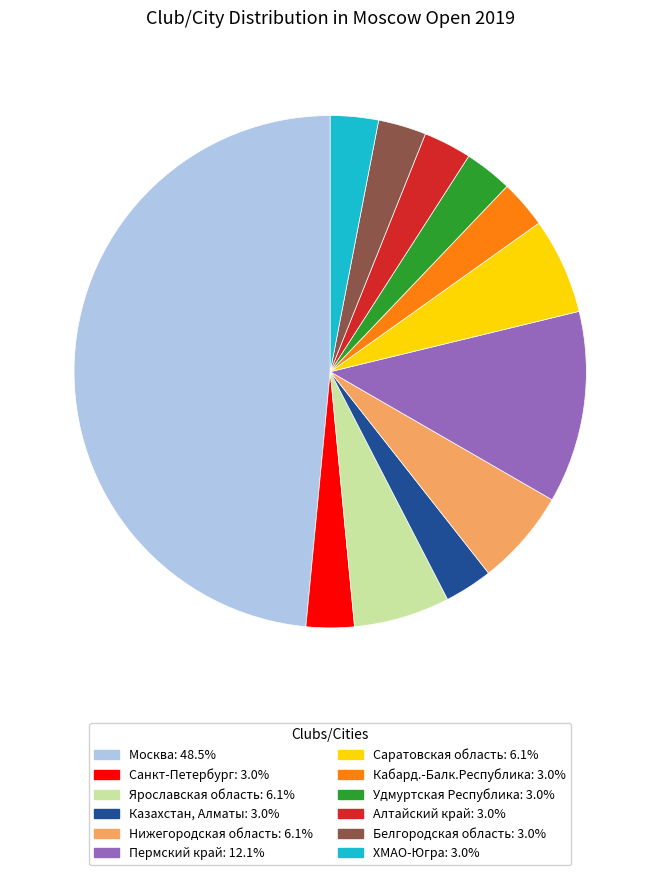

Approximately how many times larger is the value at Санкт-Петербург compared to Белгородская область?

1.0